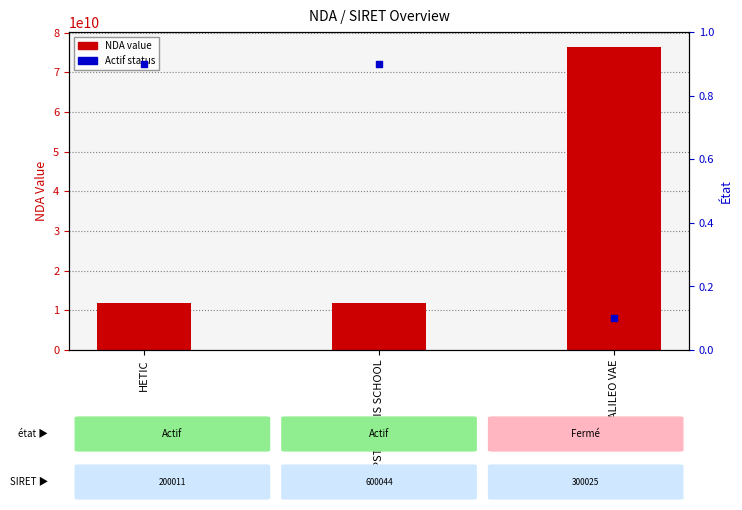

At how many categories does at least one series exceed 11745554071?

3